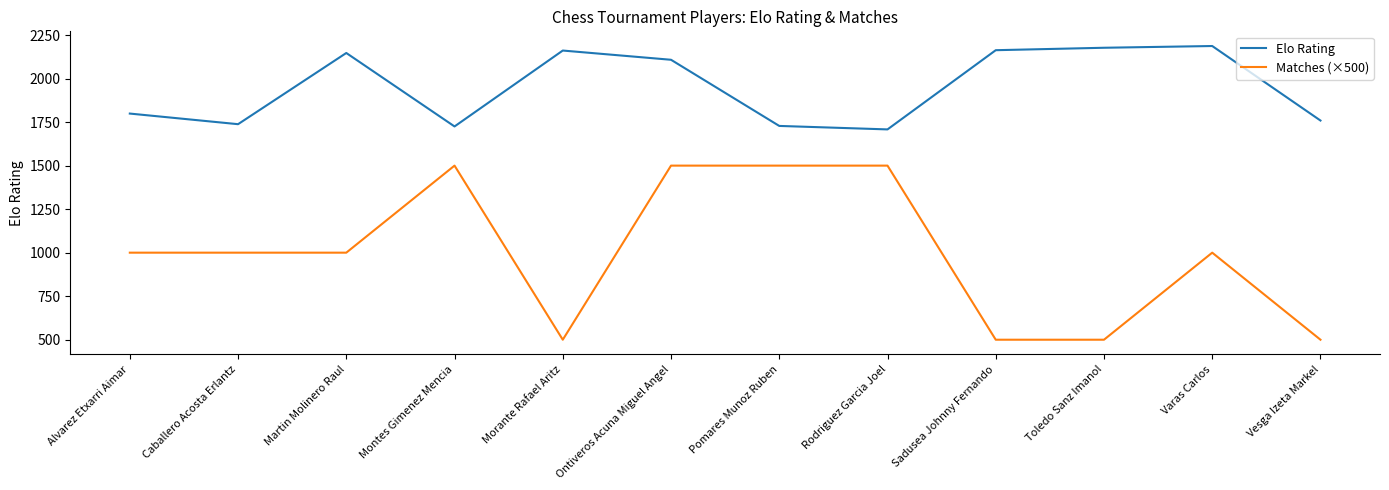

What is the minimum value shown in the chart?

500